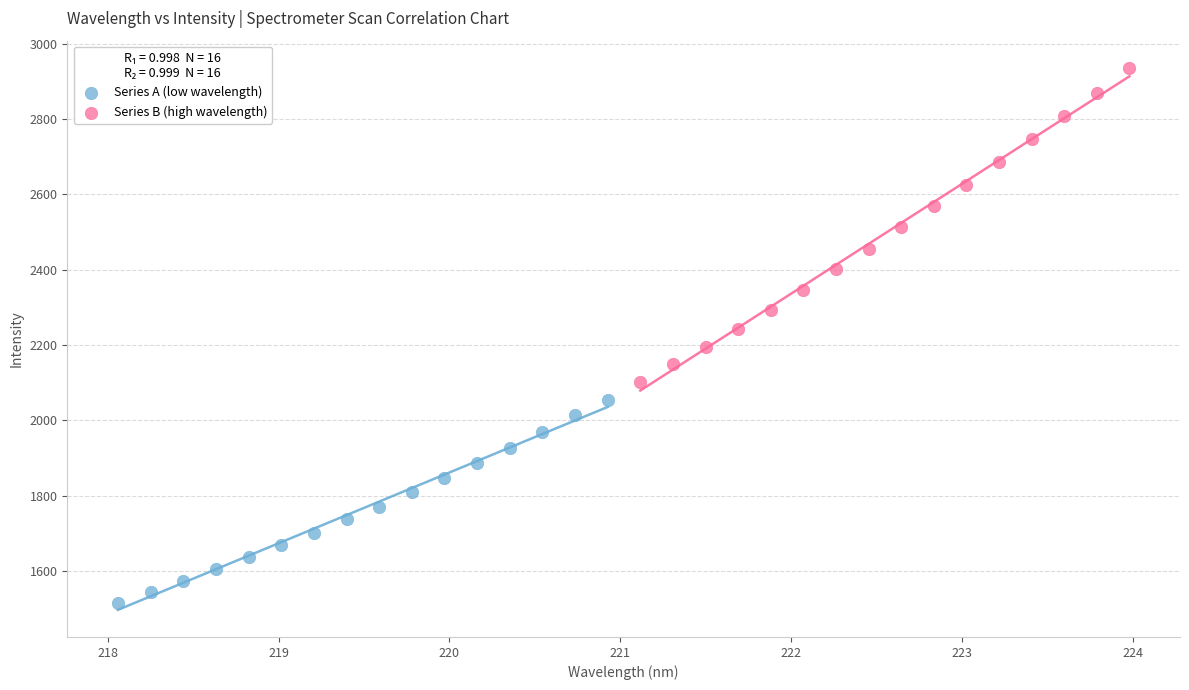

Which series reaches the minimum Y coordinate?

Series A (low wavelength)